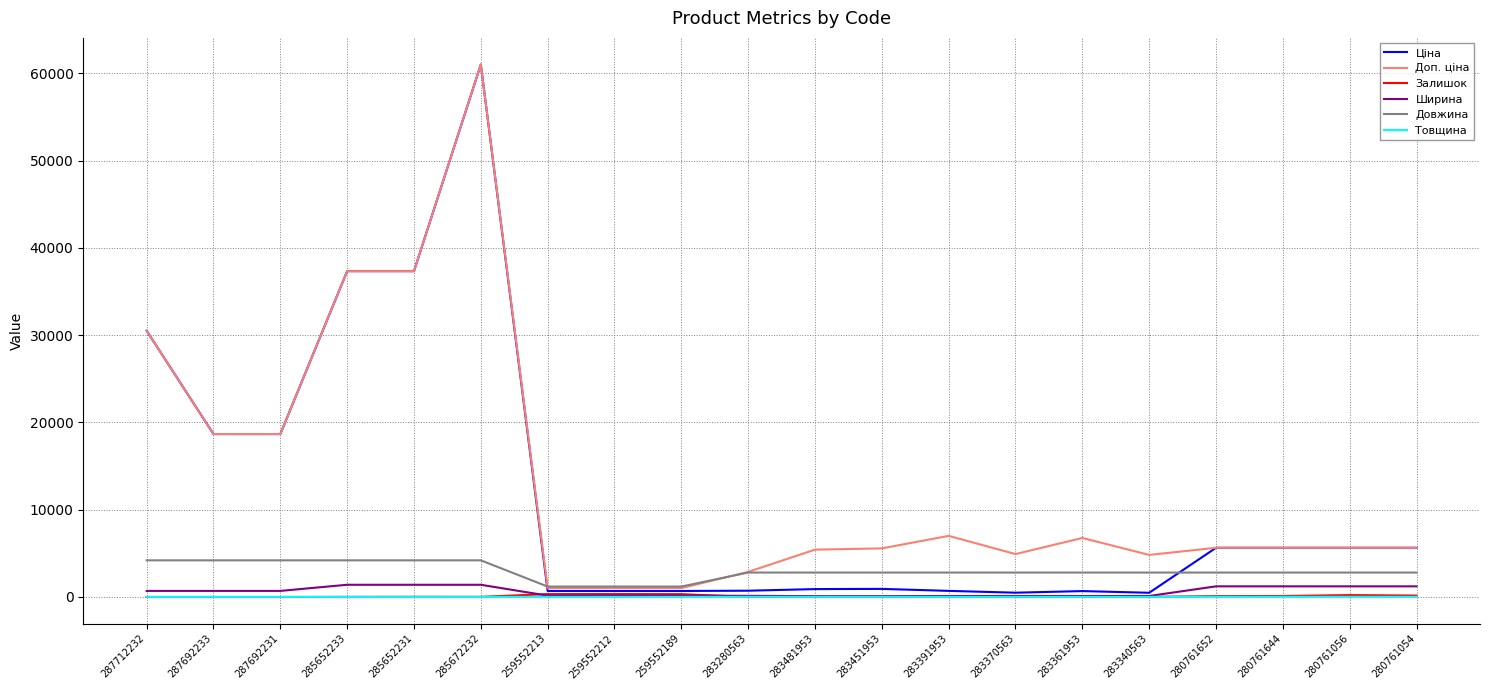

What is the difference between the second highest and minimum values in the Доп. ціна series?

36325.2